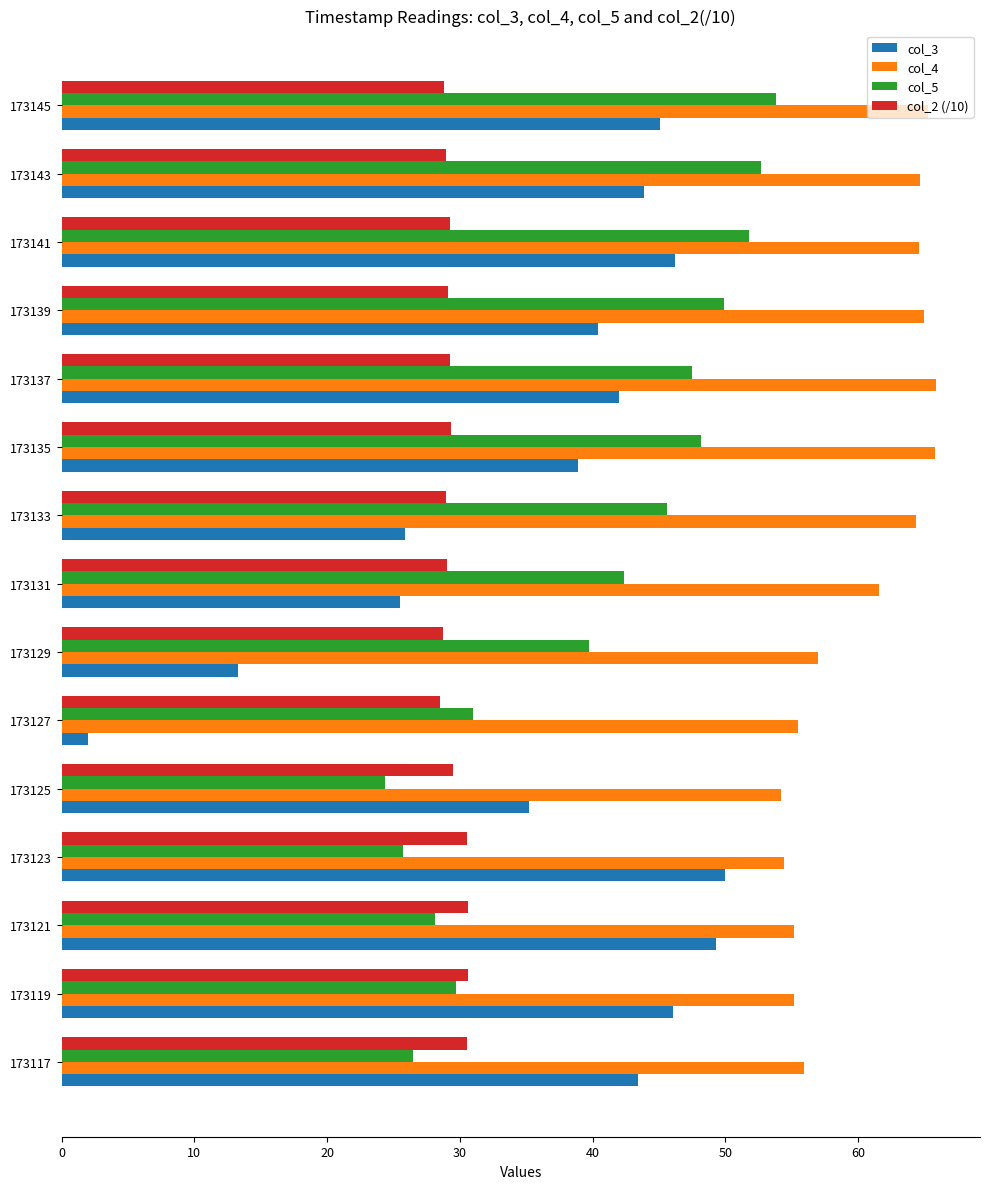

What are all the series names shown in the legend?

col_3, col_4, col_5, col_2 (/10)